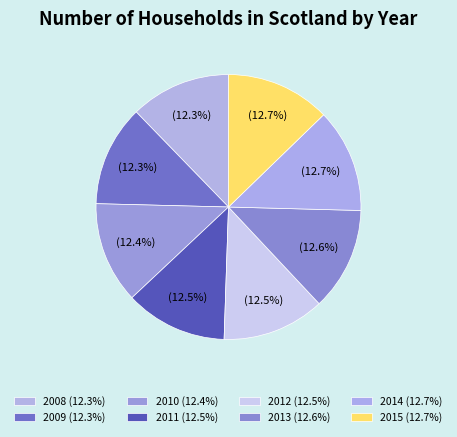

Count the number of slices in the pie.

8